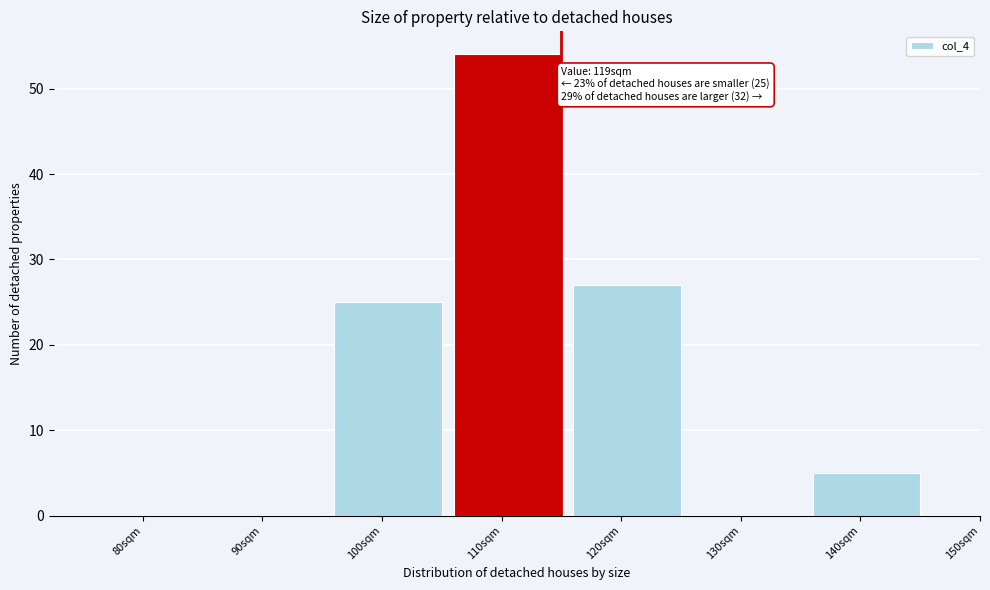

Reading left to right, list all the values displayed in this chart.

80sqm=0	90sqm=0	100sqm=25	110sqm=54	120sqm=27	130sqm=0	140sqm=5